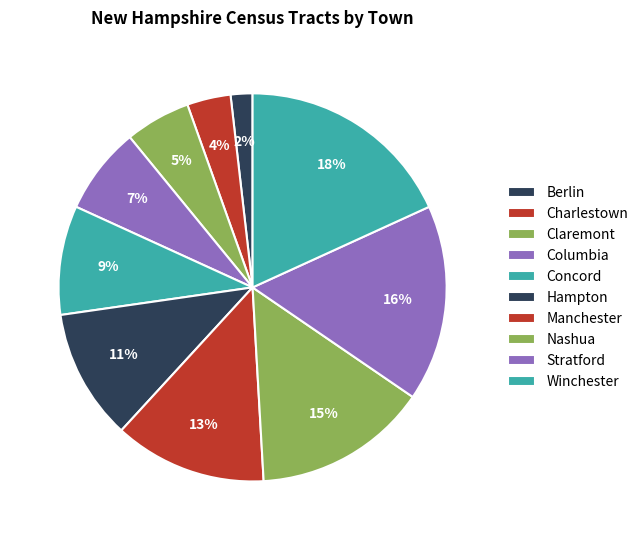

Combined, what portion of the pie is Columbia and Winchester?

25.5%